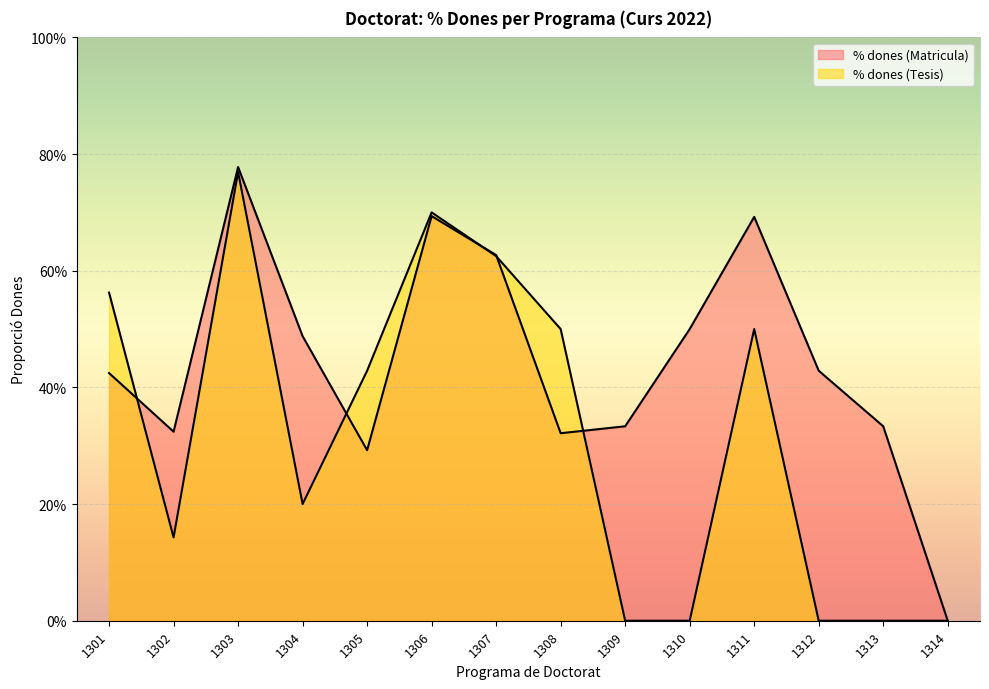

Where do % dones (Tesis) and % dones (Matricula) first cross each other?

1301 and 1302